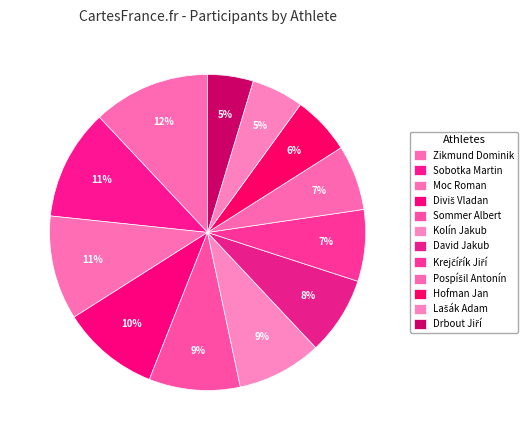

How many segments does this pie chart have?

12